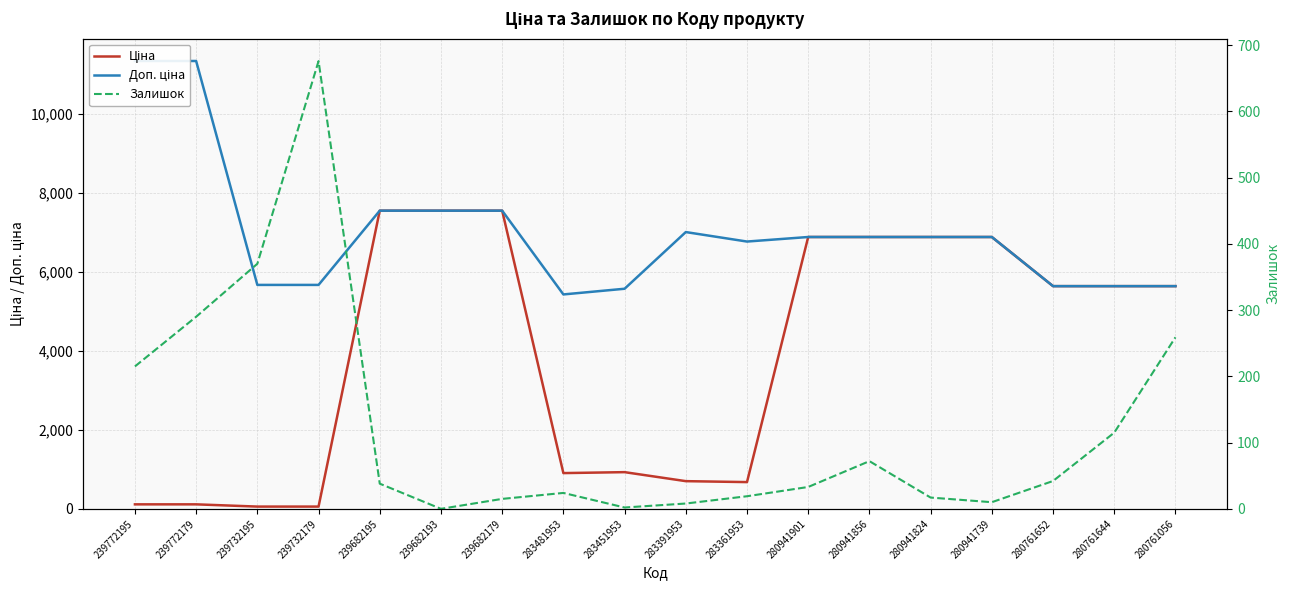

How many categories are shown in the chart?

18